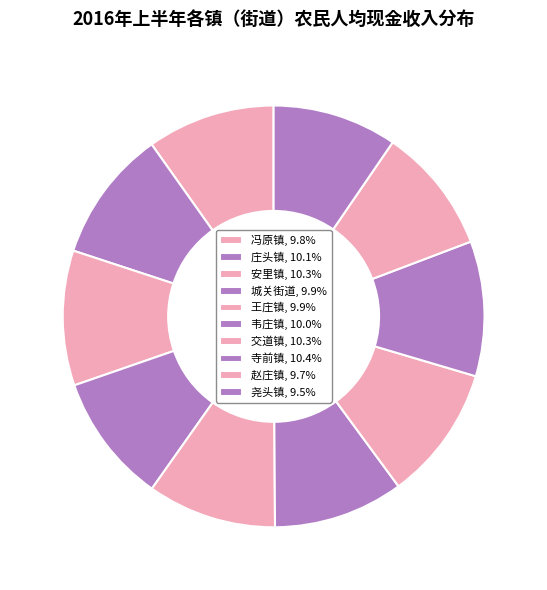

How many slices are in this pie chart?

10